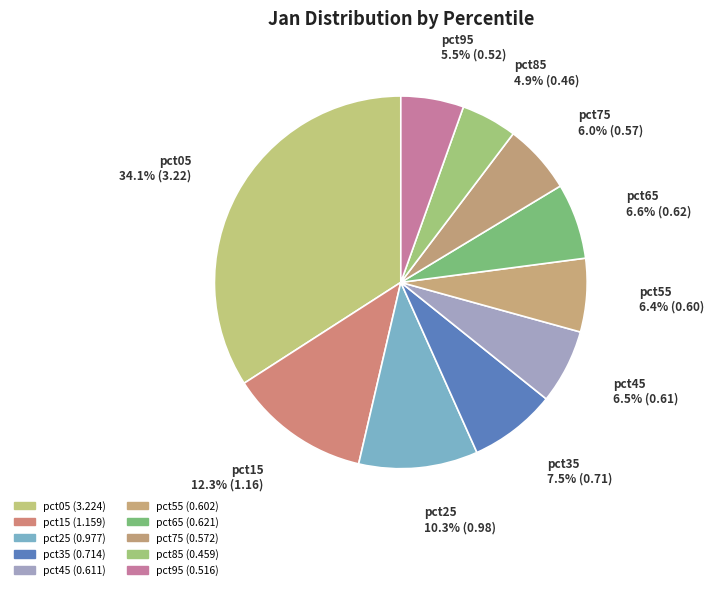

To the nearest percent, what is the difference between the largest and smallest slice percentages?

29%